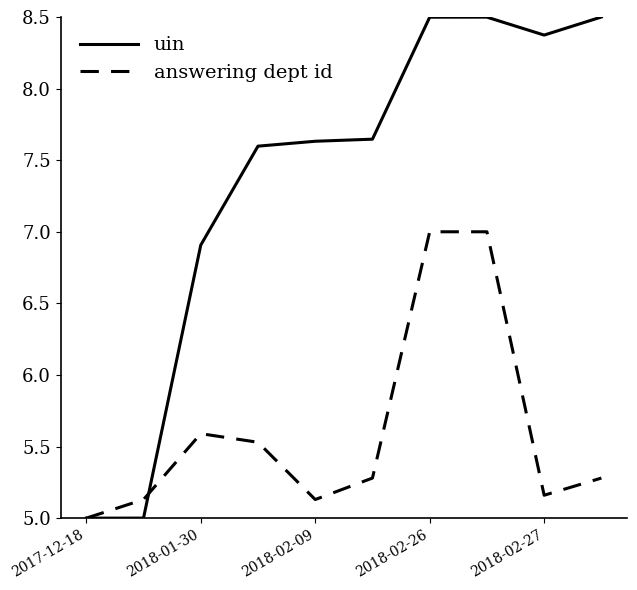

Rank the series by their maximum value, from lowest to highest.

answering dept id, uin